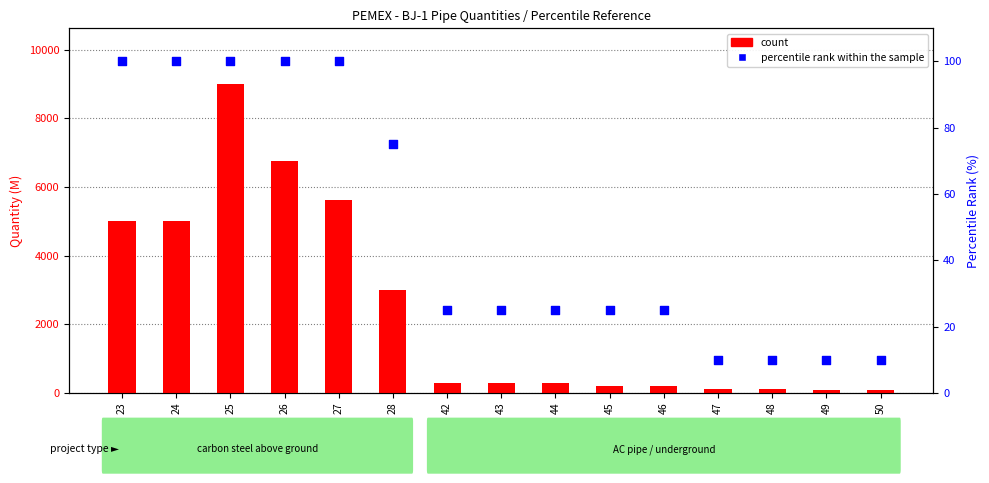

Which series reaches the maximum Y coordinate?

count